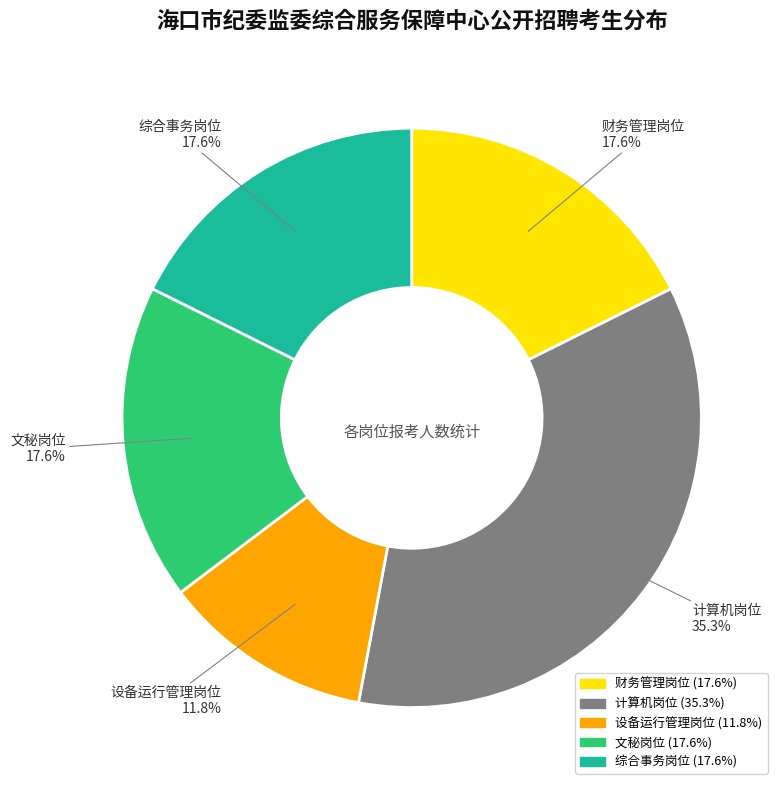

To the nearest percent, what is the difference between the largest and smallest slice percentages?

24%